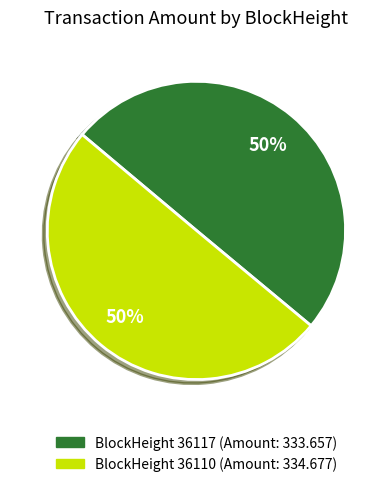

How many segments does this pie chart have?

2